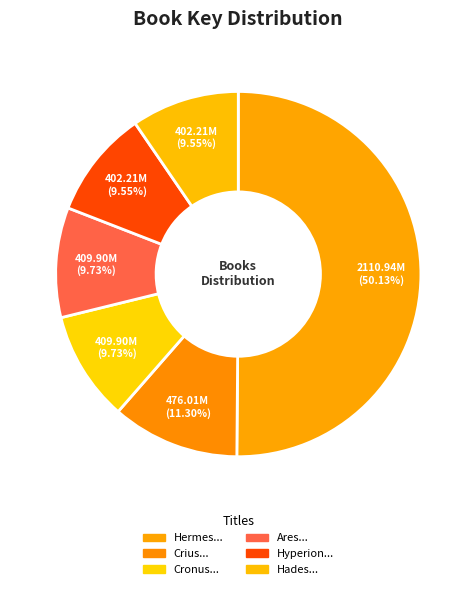

Count the number of slices in the pie.

6